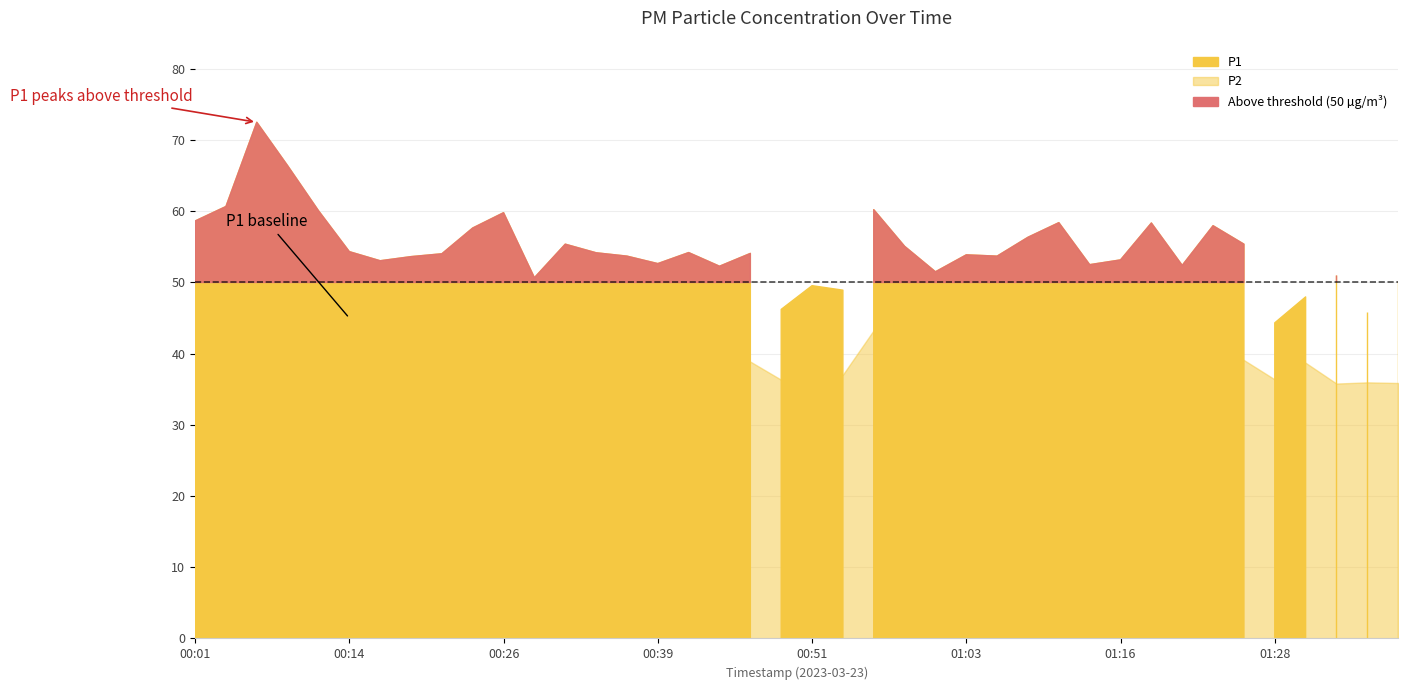

What is the approximate value of P1 at 00:09?

66.4